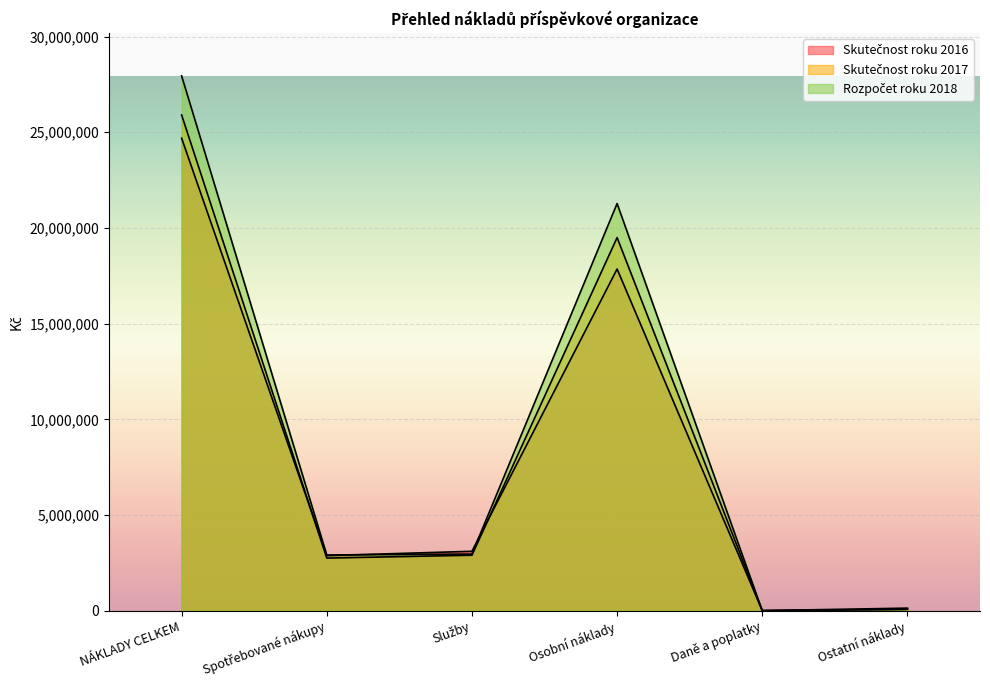

In Skutečnost roku 2016, how many points are lower than both neighbors (excluding endpoints)?

2